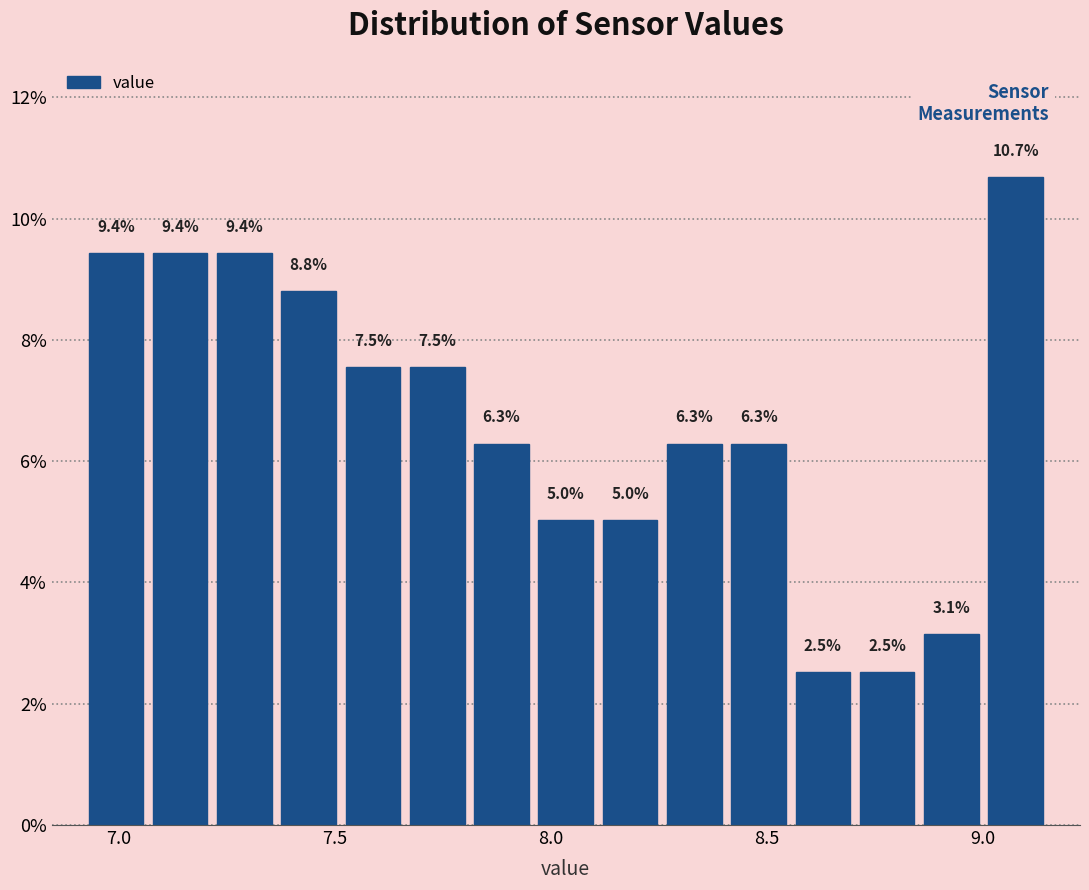

Around what value on the x-axis is the tallest bar? Give the approximate position of its centre, as read against the axis.

9.10